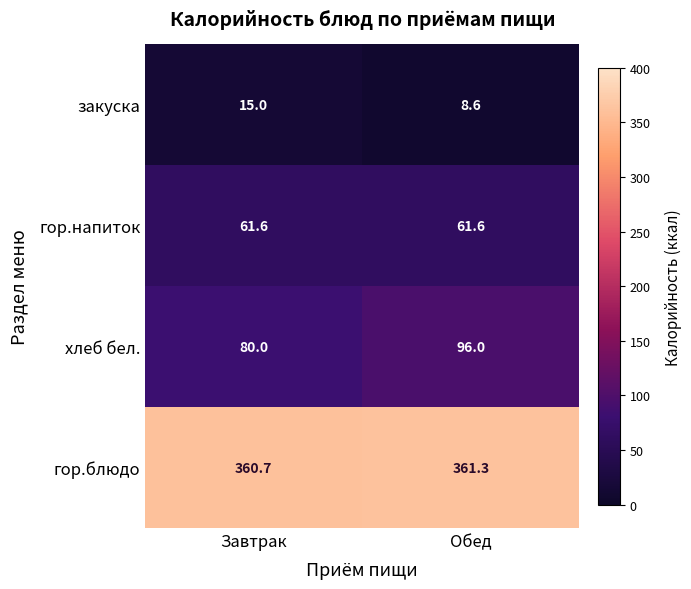

Where is хлеб бел. nearest to the value 88?

Завтрак